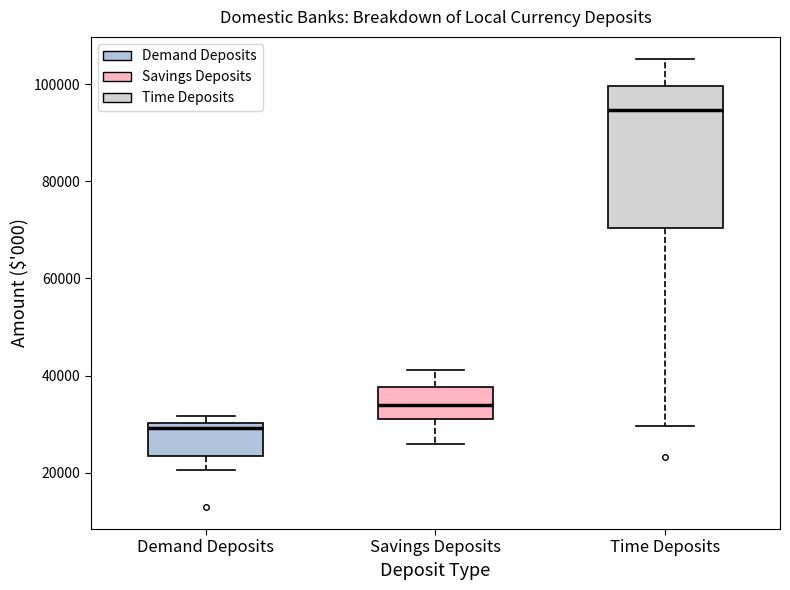

Which box has the lowest median line?

Demand Deposits